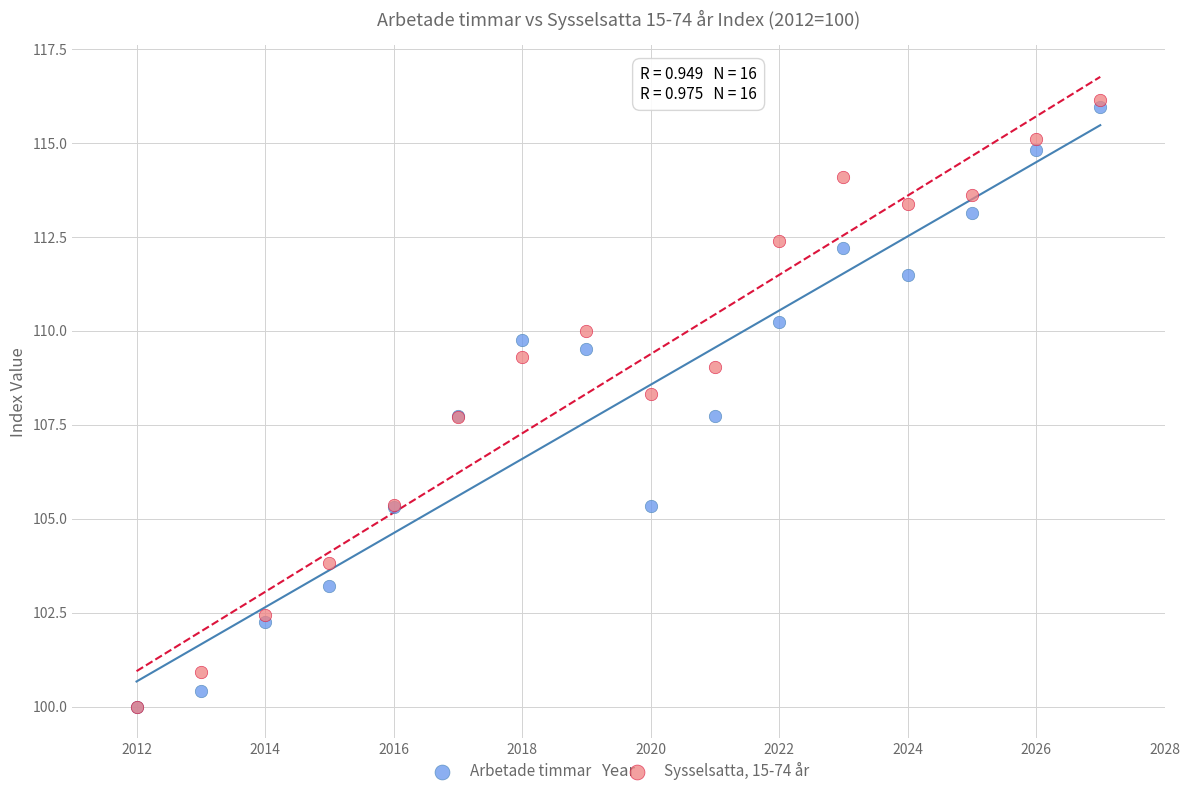

What are all the series names shown in the legend?

Arbetade timmar, Sysselsatta, 15-74 år